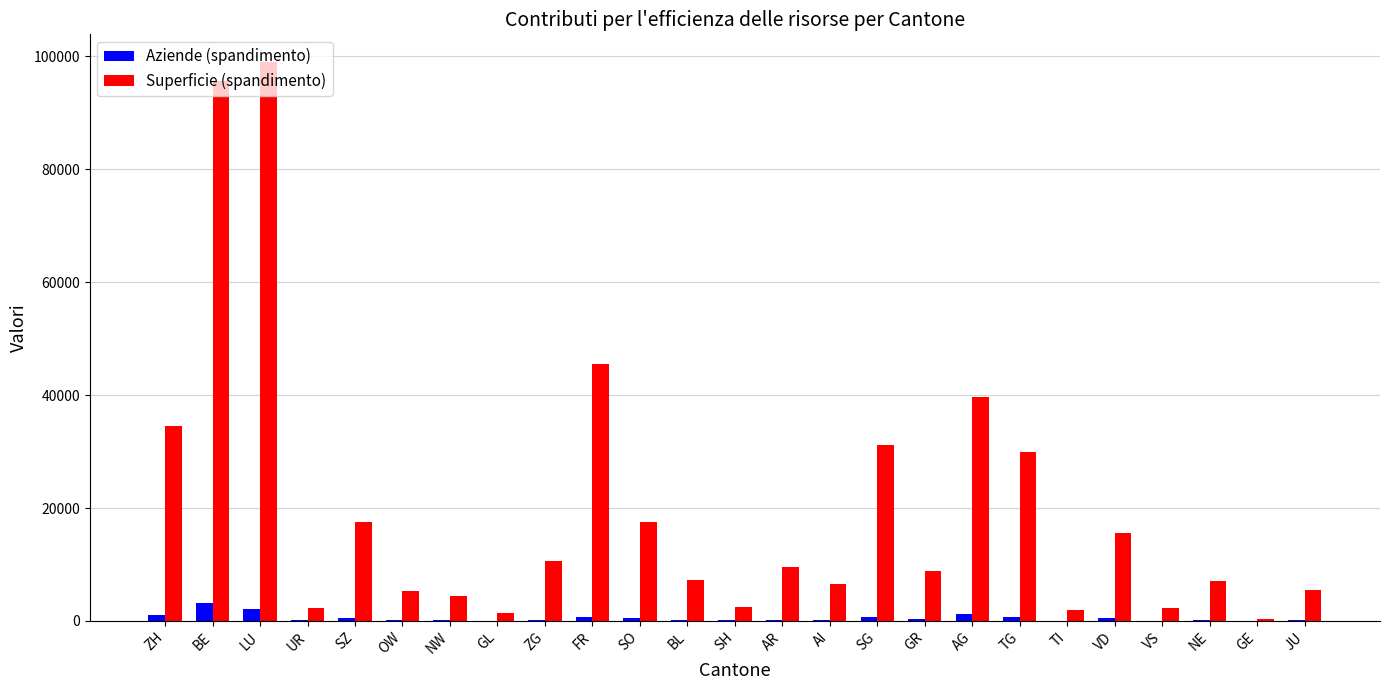

Where does the Superficie (spandimento) series first go above 8921?

ZH